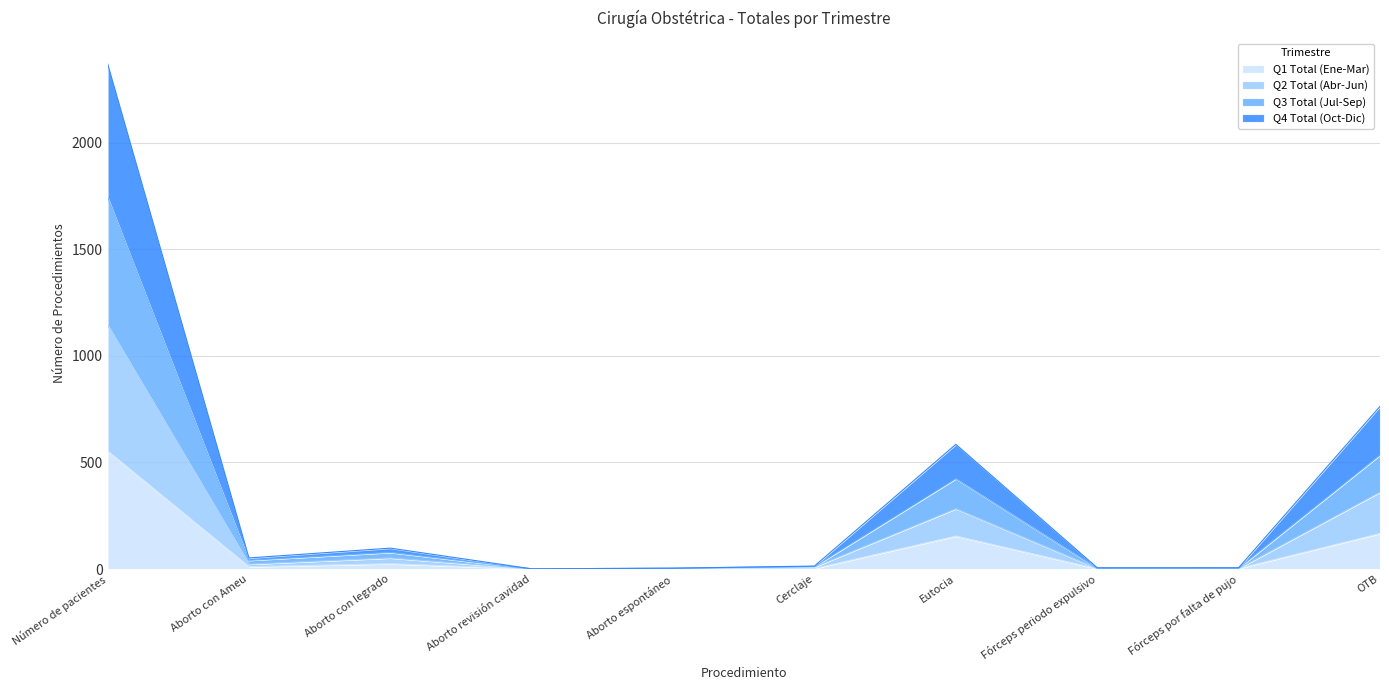

What is the total value across all series at Aborto revisión cavidad?

1